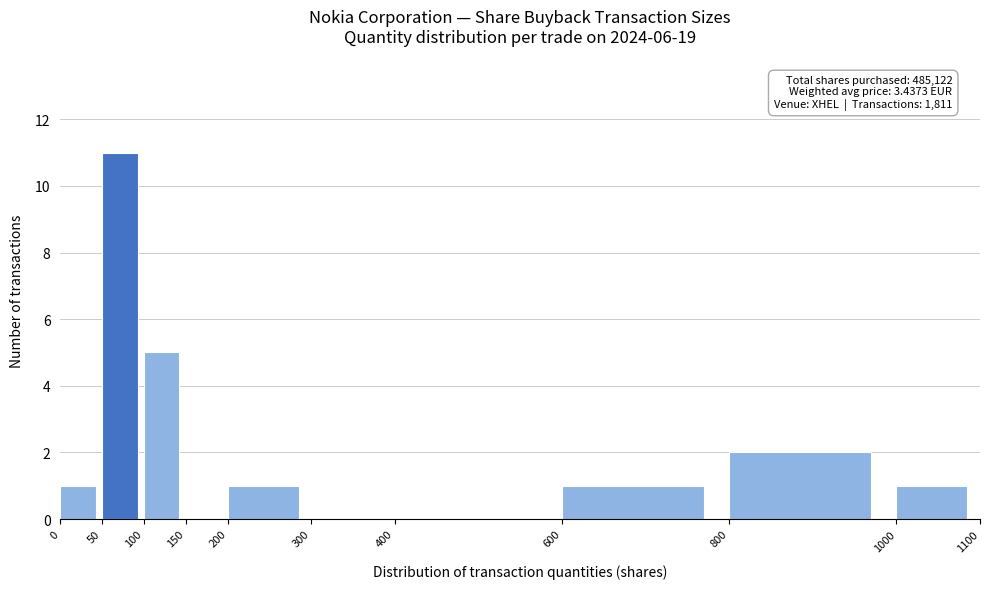

Over which range of the x-axis is the bar tallest?

50 to 100